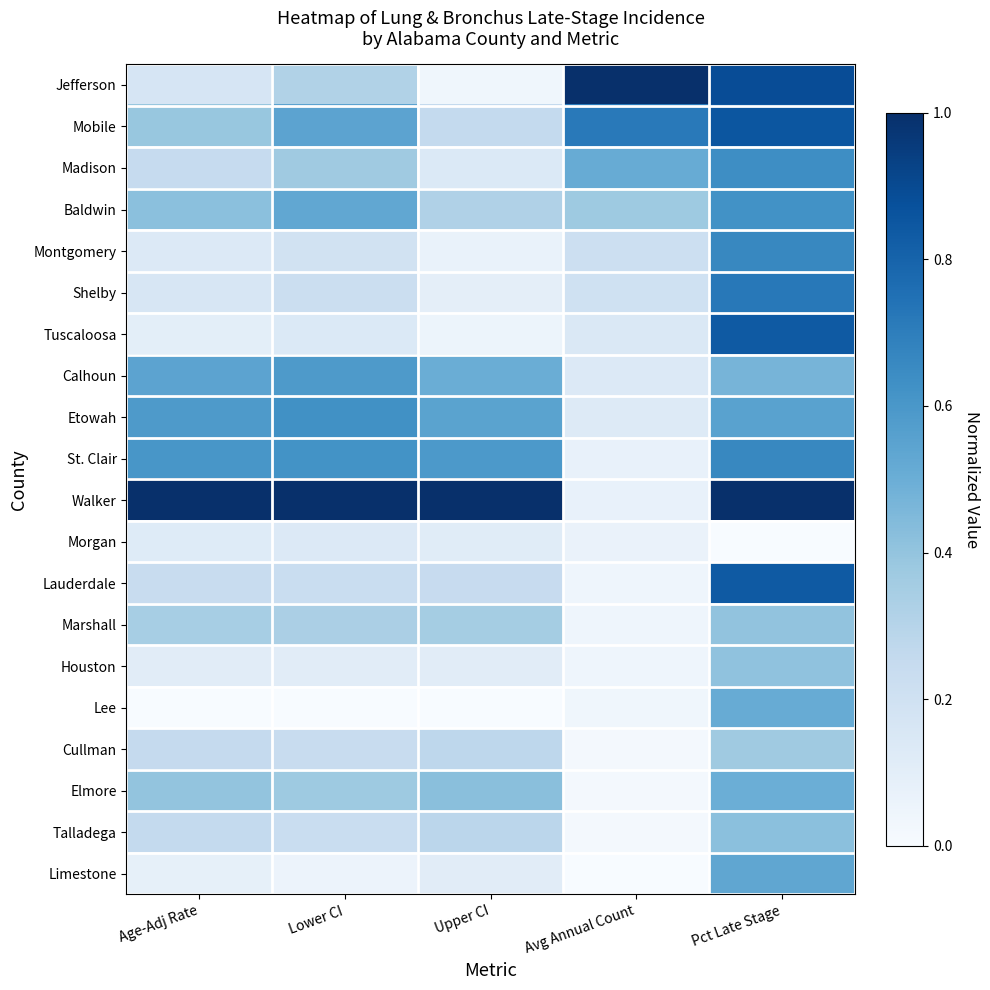

Which series changed the most between Upper CI and Avg Annual Count?

Jefferson